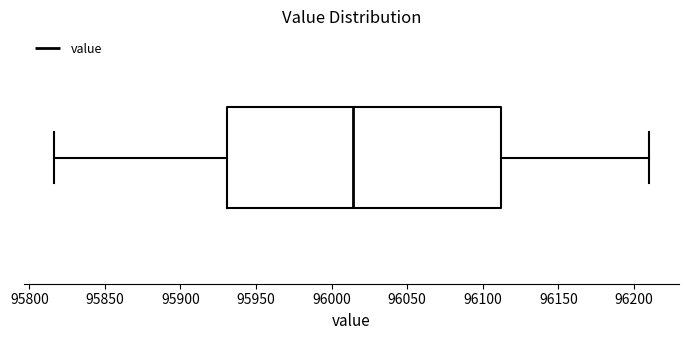

Read this box plot against the x-axis: the position of the median line, the range covered by the box, and the ends of both whiskers. The values are not printed on the chart, so give them approximately, as read against the axis.

median 96015, box 95930 to 96110, whiskers 95815 to 96210